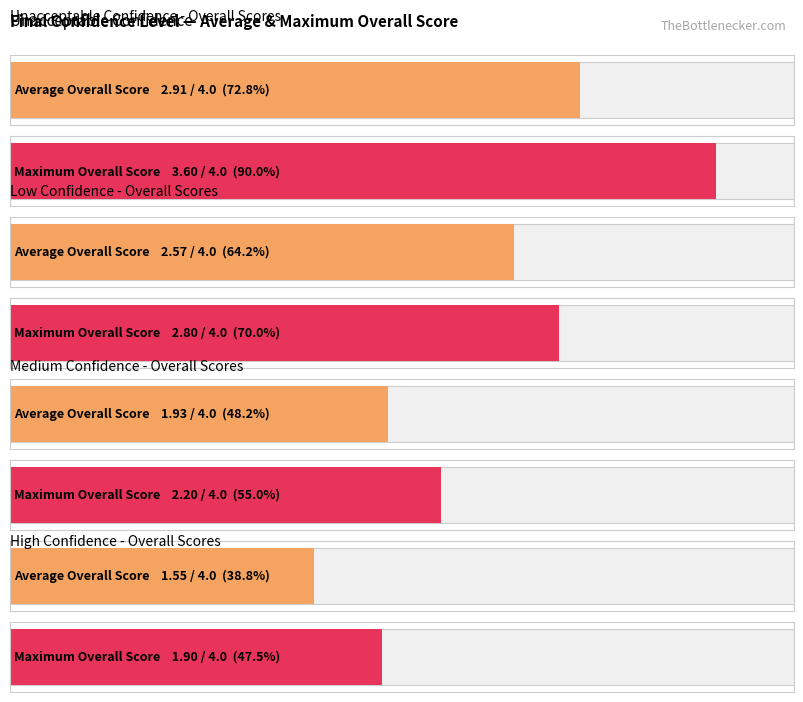

What are all the series names shown in the legend?

Average Overall Score, Max Overall Score